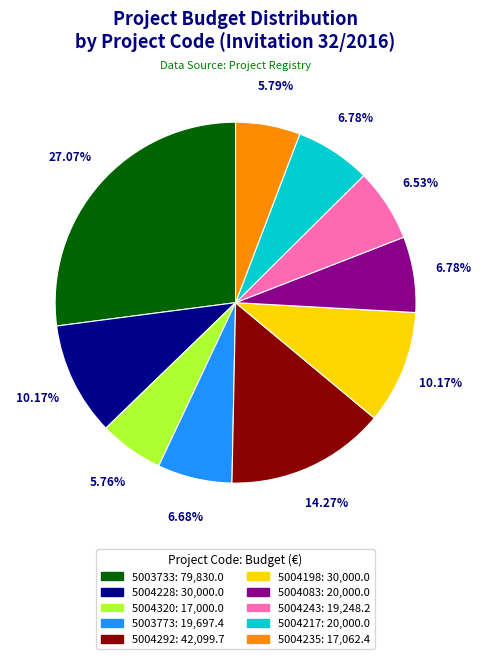

What is the largest slice in the pie chart?

5003733